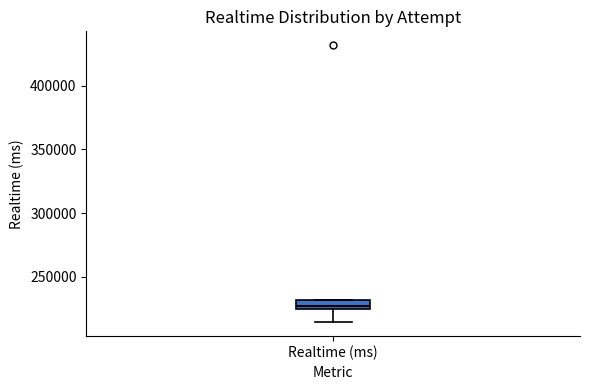

Where does the lower whisker of the box for Realtime (ms) end on the y-axis? The values are not printed on the chart, so give them approximately, as read against the axis.

215000